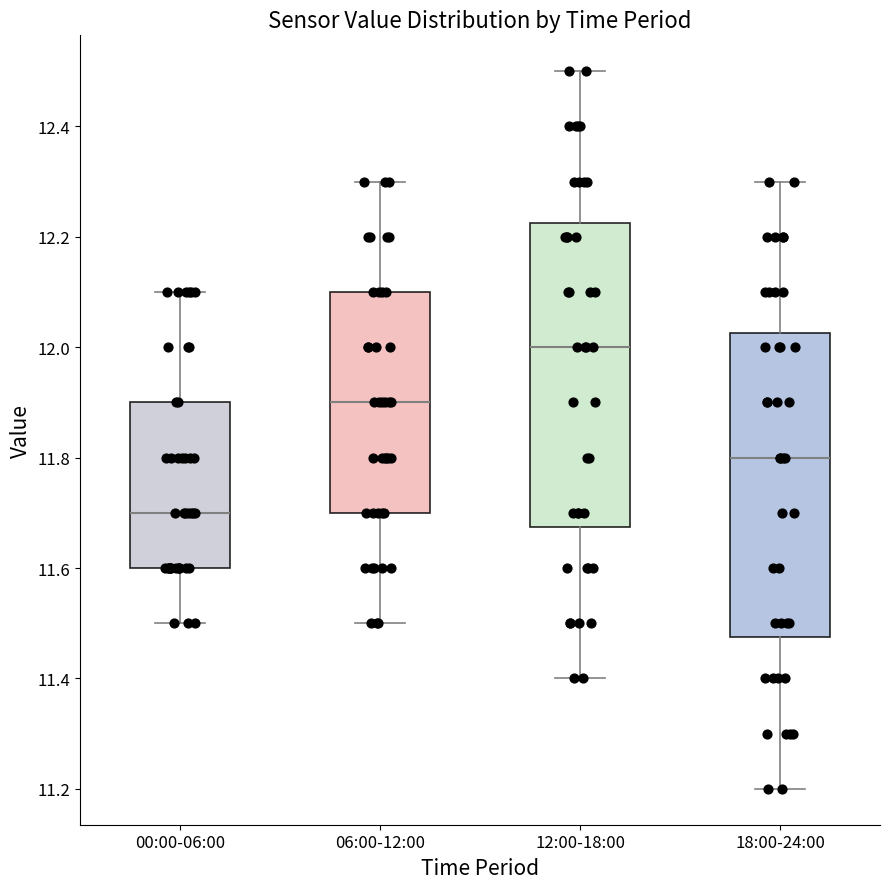

Which box has the lowest median line?

00:00-06:00